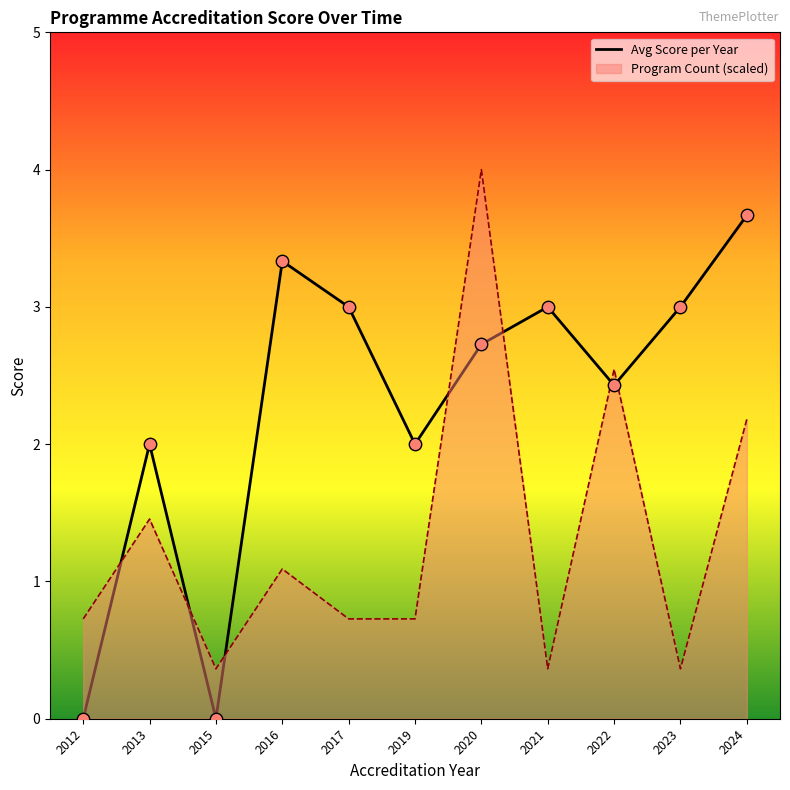

What is the change in value from 2022 to 2024?

+1.2